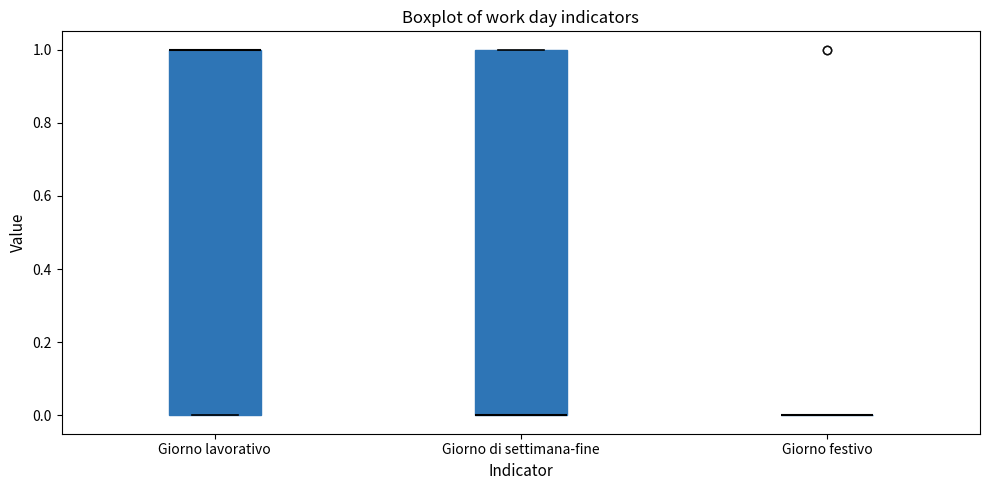

Where is the upper edge of the box for Giorno lavorativo on the y-axis? The values are not printed on the chart, so give them approximately, as read against the axis.

1